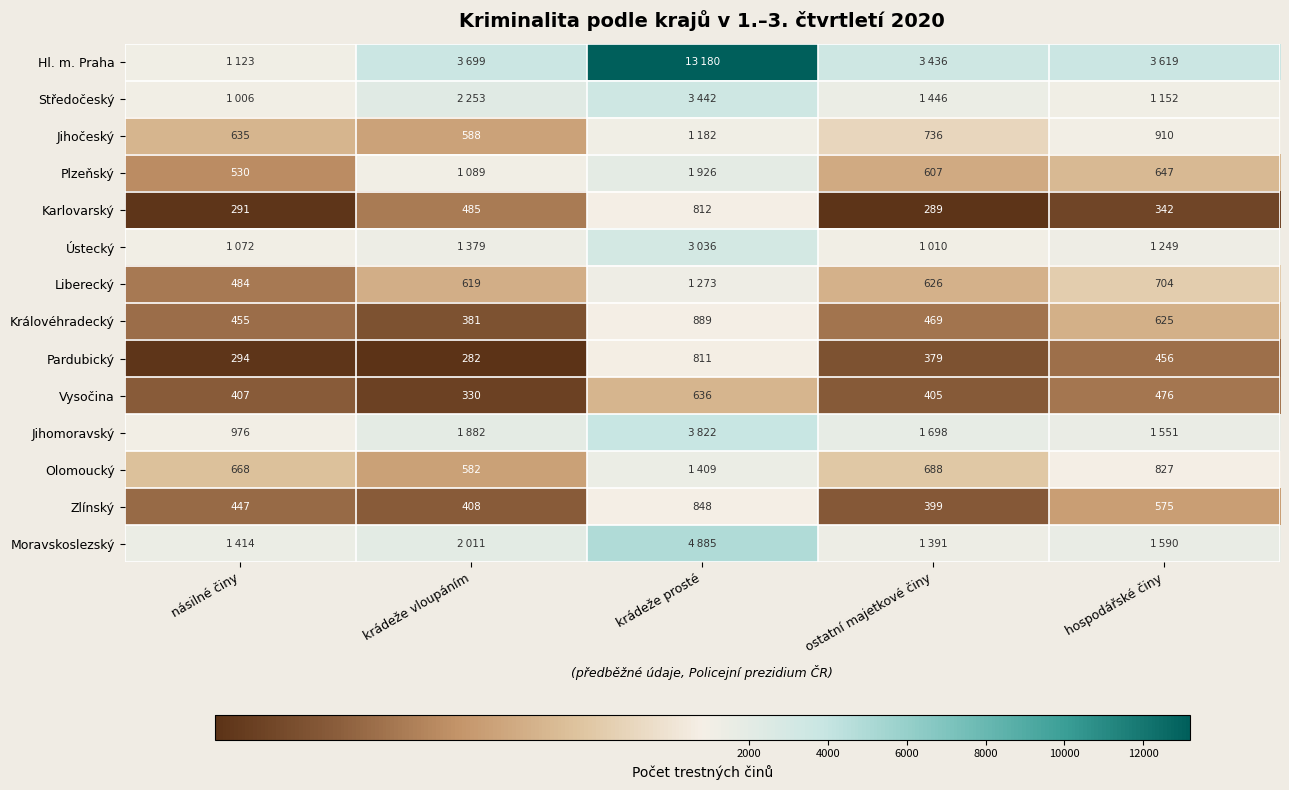

Is it true that Karlovarský equals 342 at hospodářské činy?

True